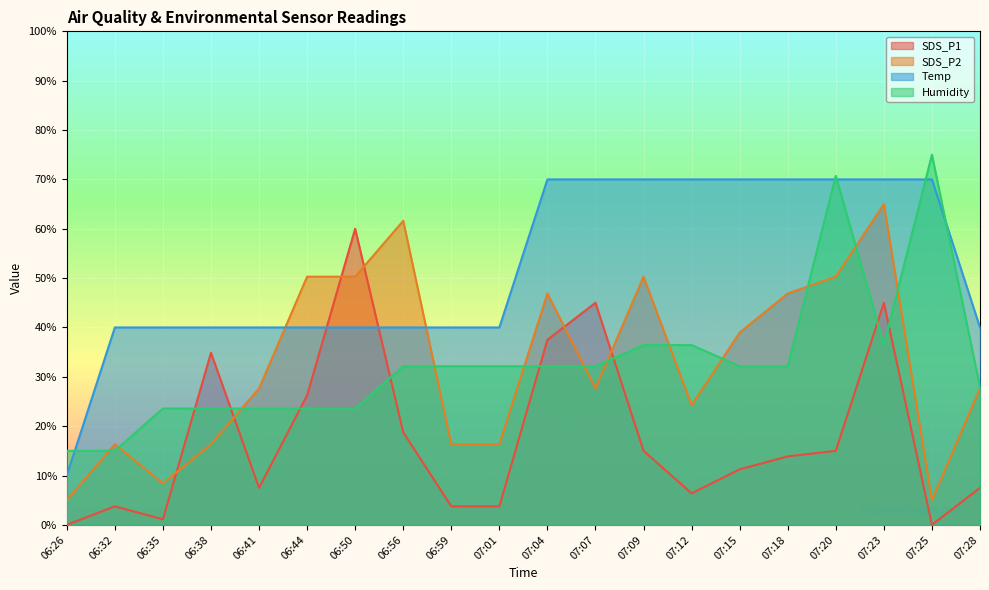

What is the maximum value for SDS_P1?

60.0